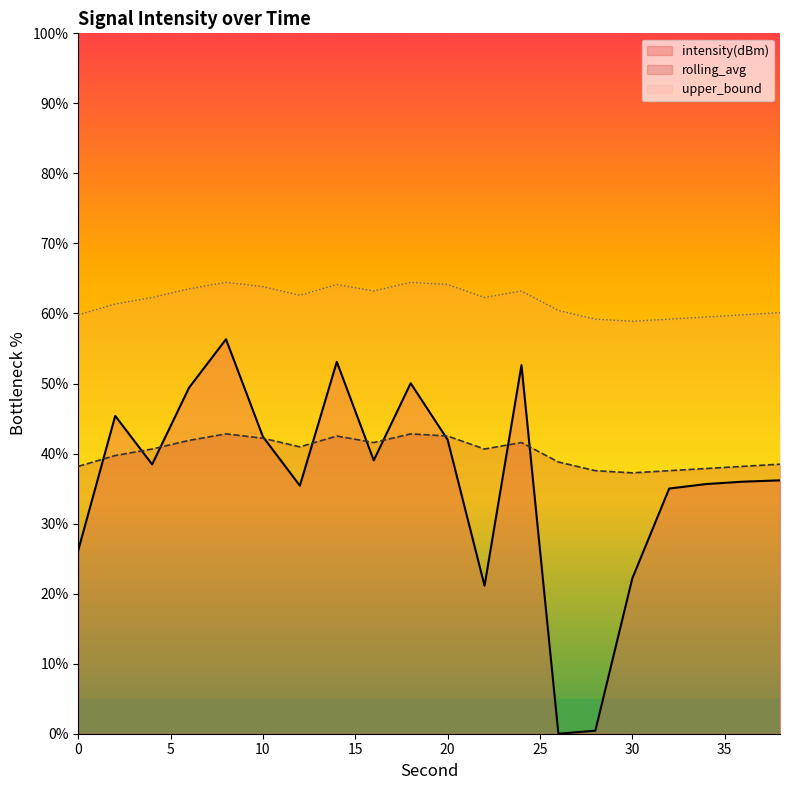

Does the chart have visible grid lines?

No